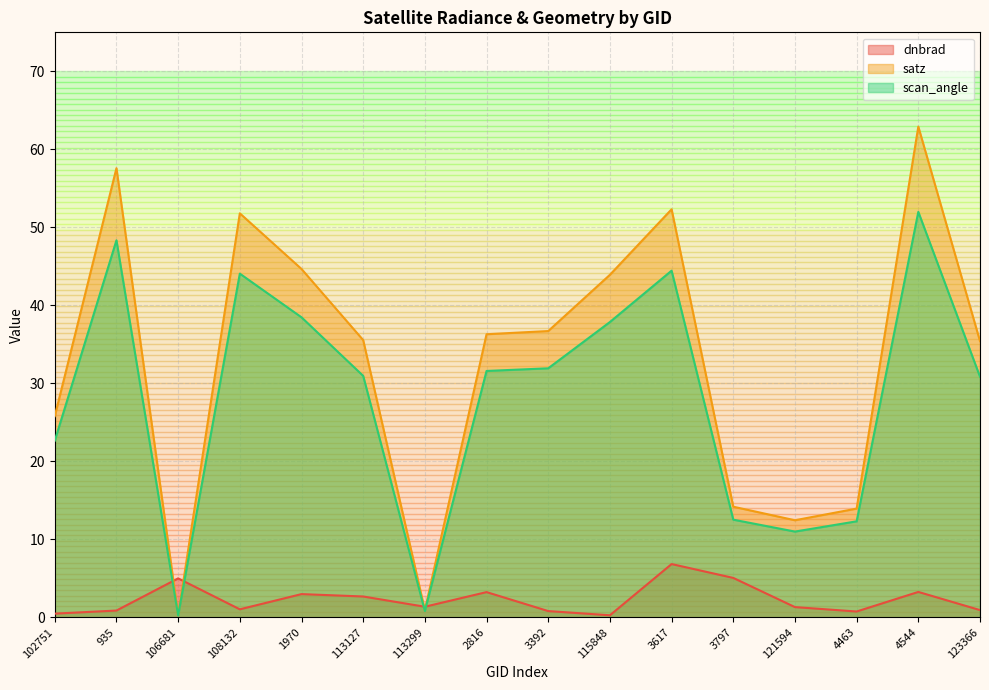

The scan_angle series shows 31.0 at 113127. True or false?

True